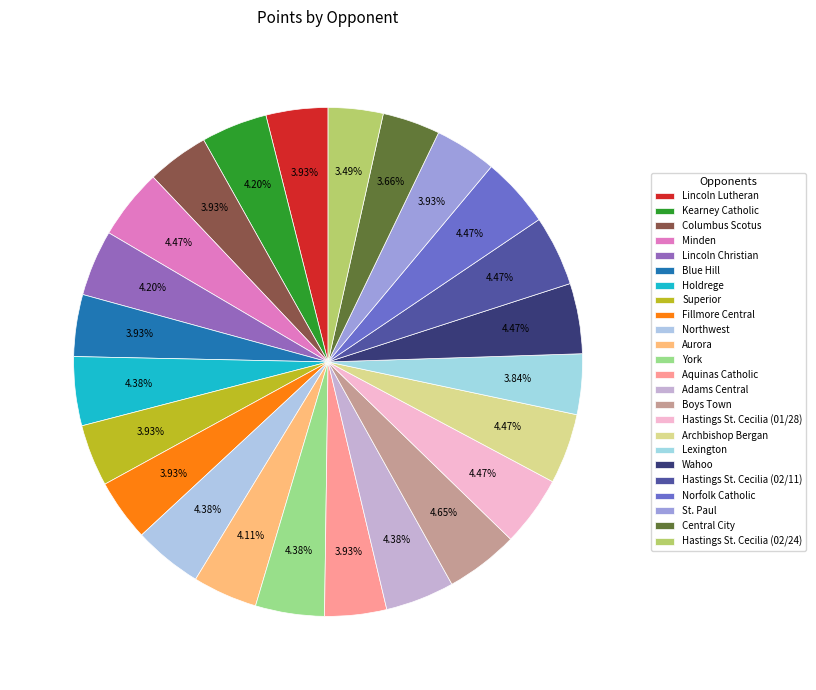

How many slices are in this pie chart?

24